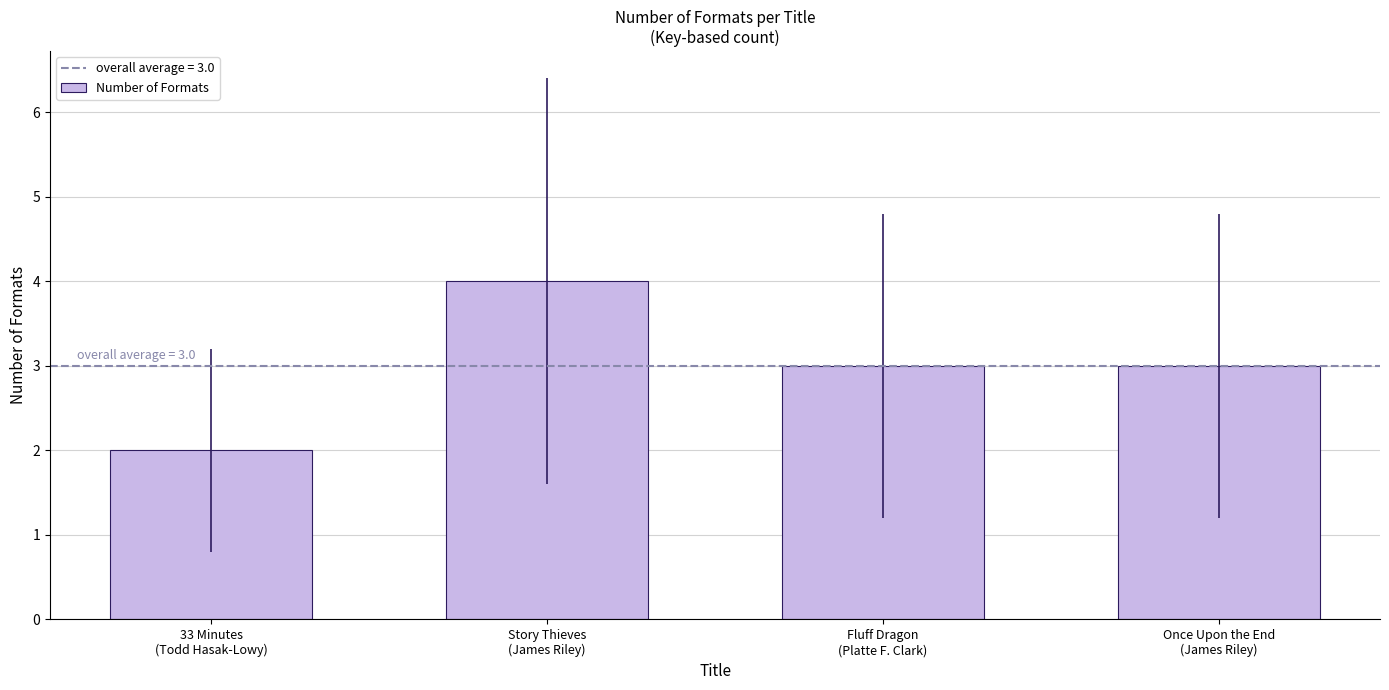

What is the greatest value displayed?

4